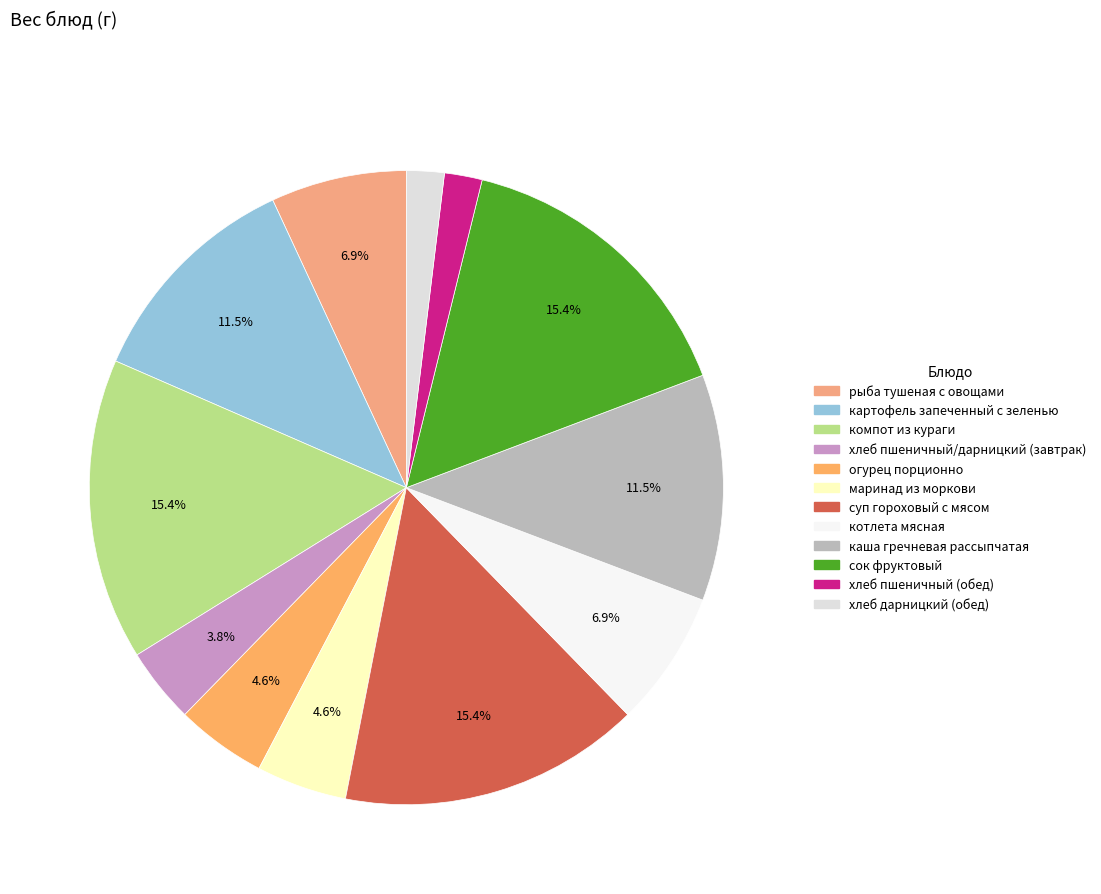

Rank the categories by value from lowest to highest.

хлеб пшеничный (обед), хлеб дарницкий (обед), хлеб пшеничный/дарницкий (завтрак), огурец порционно, маринад из моркови, рыба тушеная с овощами, котлета мясная, картофель запеченный с зеленью, каша гречневая рассыпчатая, компот из кураги, суп гороховый с мясом, сок фруктовый